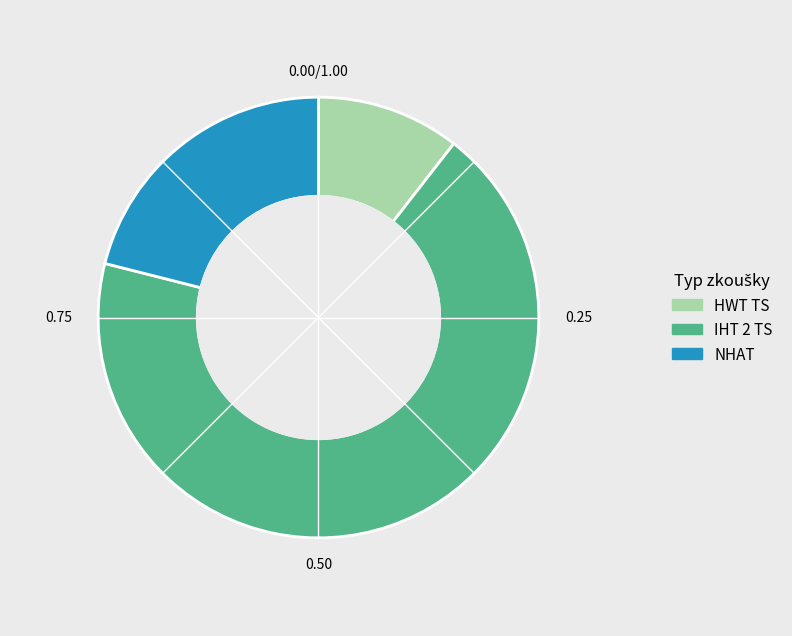

How many segments does this pie chart have?

3